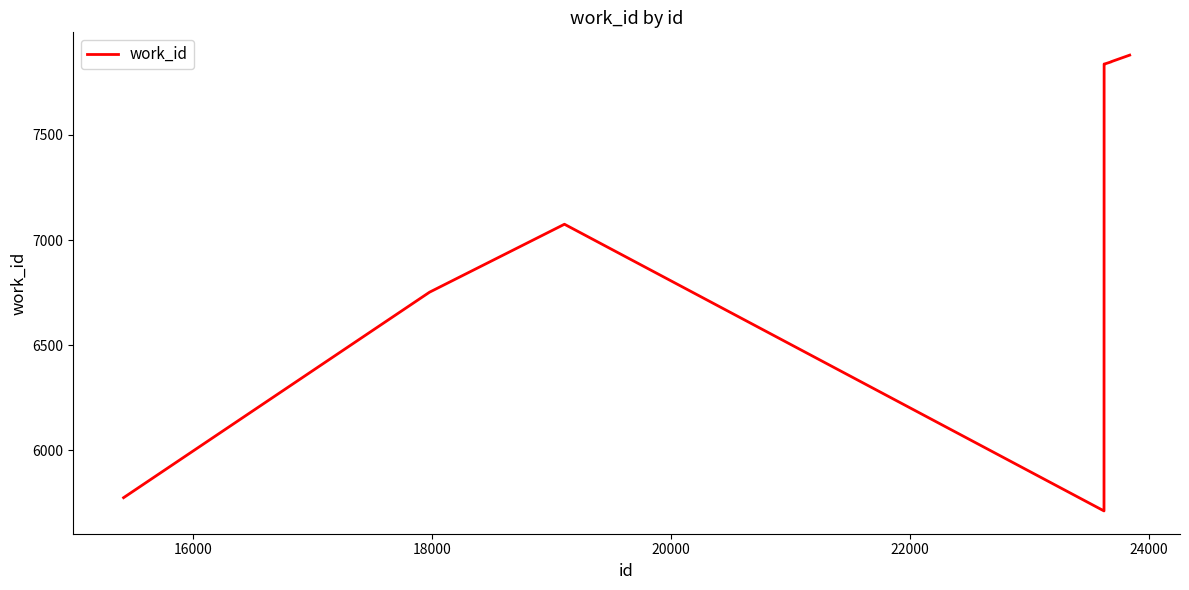

What is the difference between the maximum and minimum values?

2167